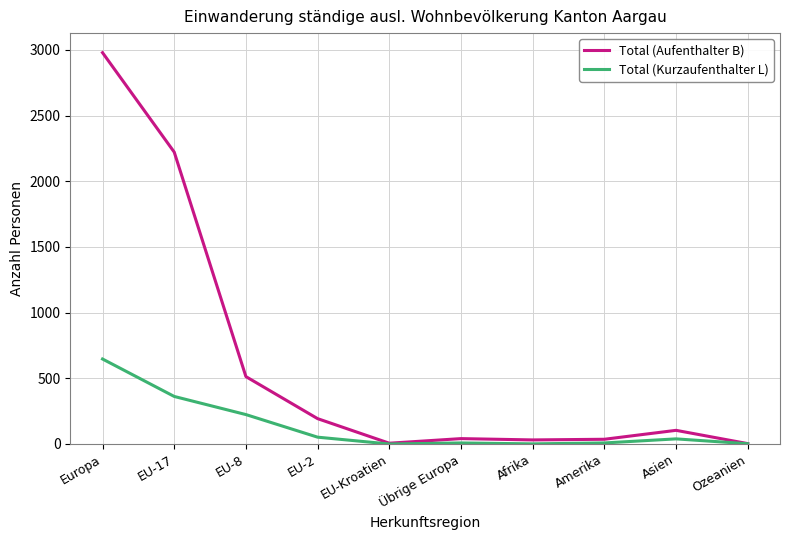

At which label is Total (Aufenthalter B) closest to 1491?

EU-17